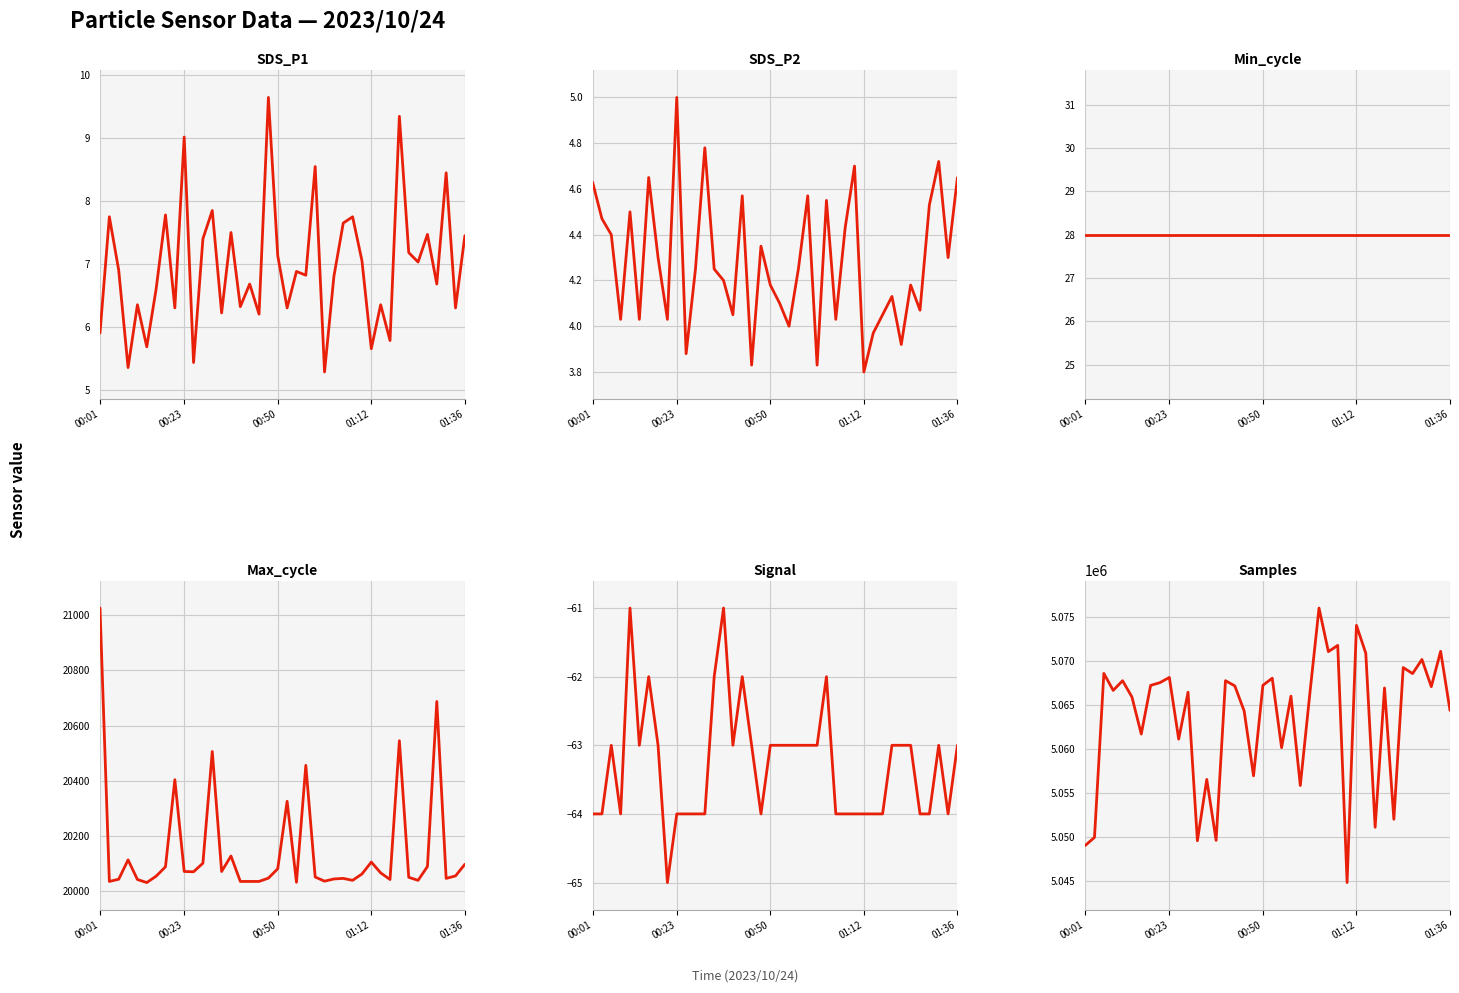

True or false: Min_cycle and Samples cross at least once.

False